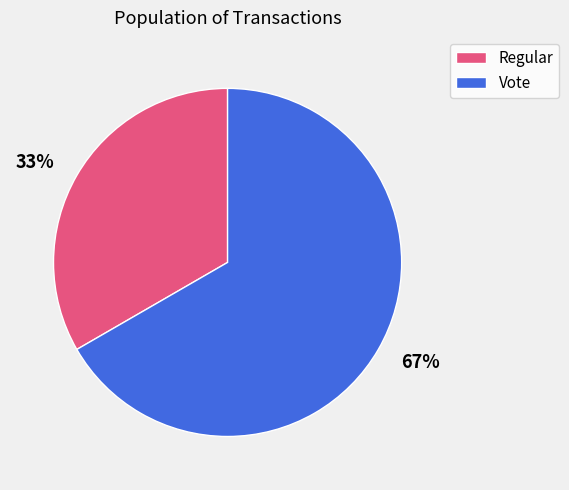

To the nearest percent, what is the average slice percentage?

50%